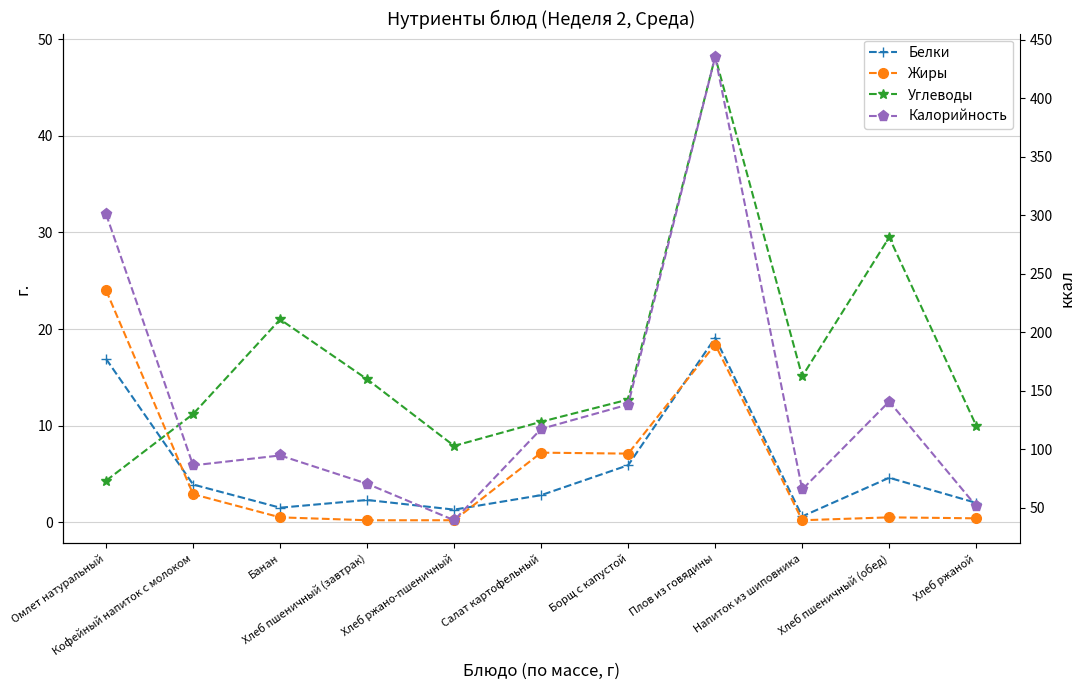

How many values in the Белки series are below 2?

3